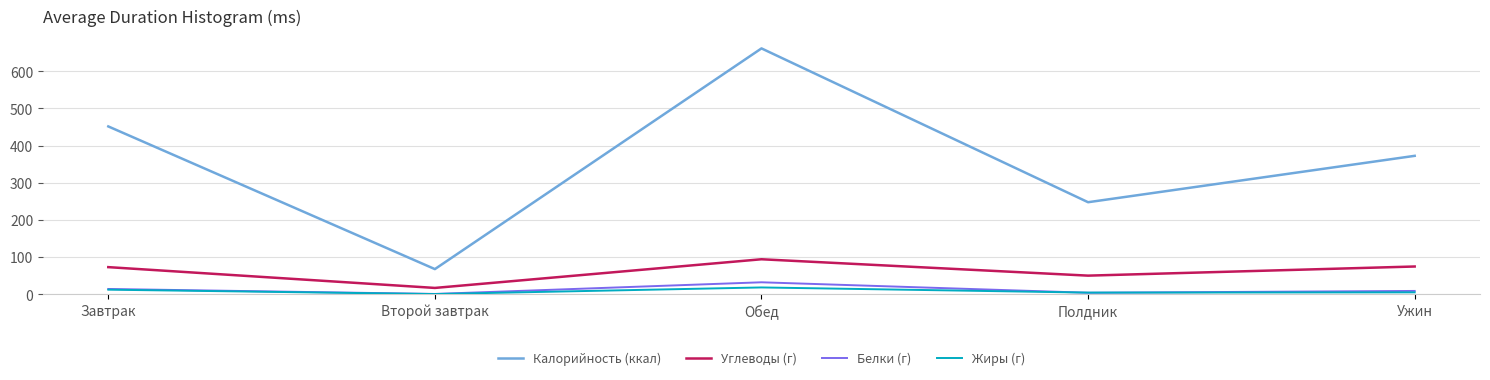

How many values in the Жиры (г) series are below 4?

2